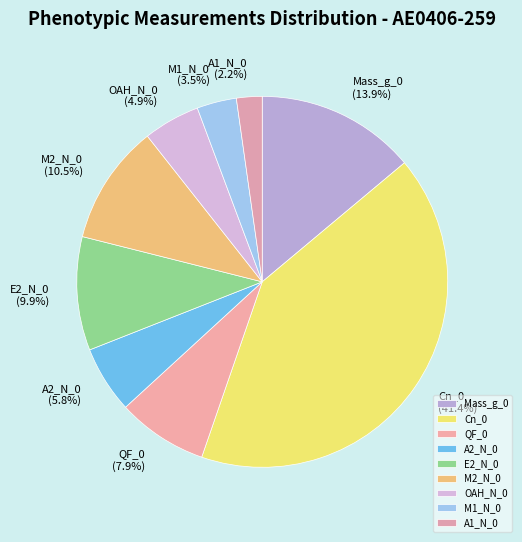

To the nearest percent, what percentage of the pie is E2_N_0?

10%